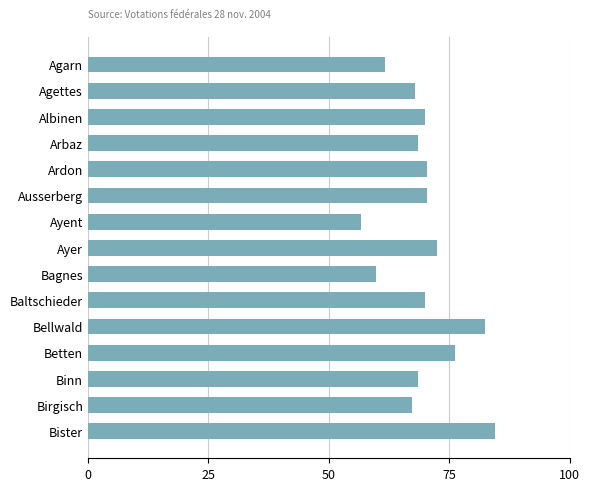

The chart shows a value of 100.3 at Birgisch. True or false?

False